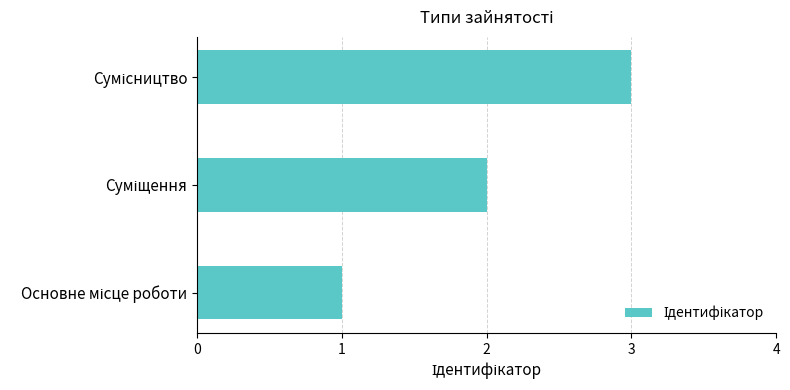

What is the sum of all values?

6